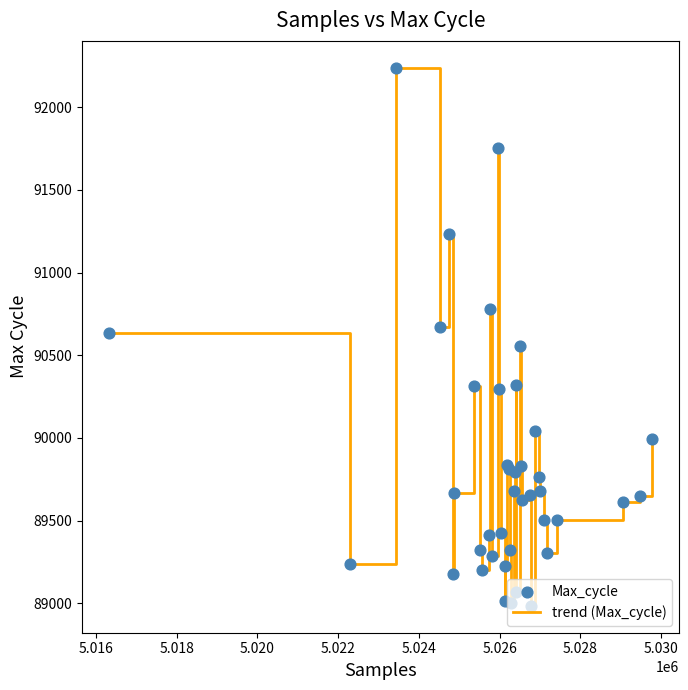

What is the minimum value shown in the chart?

88984